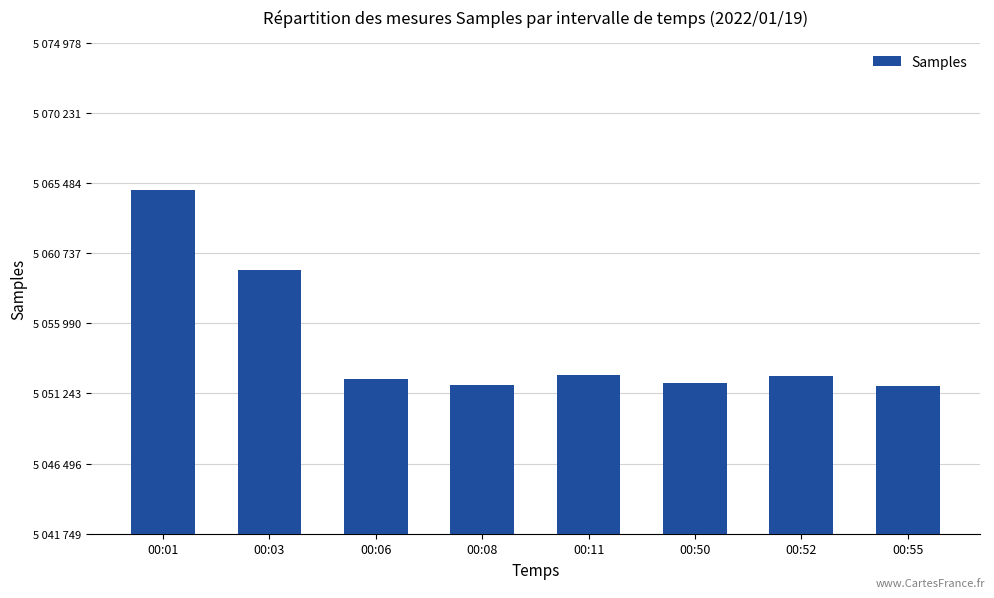

What is the smallest value displayed?

5051749